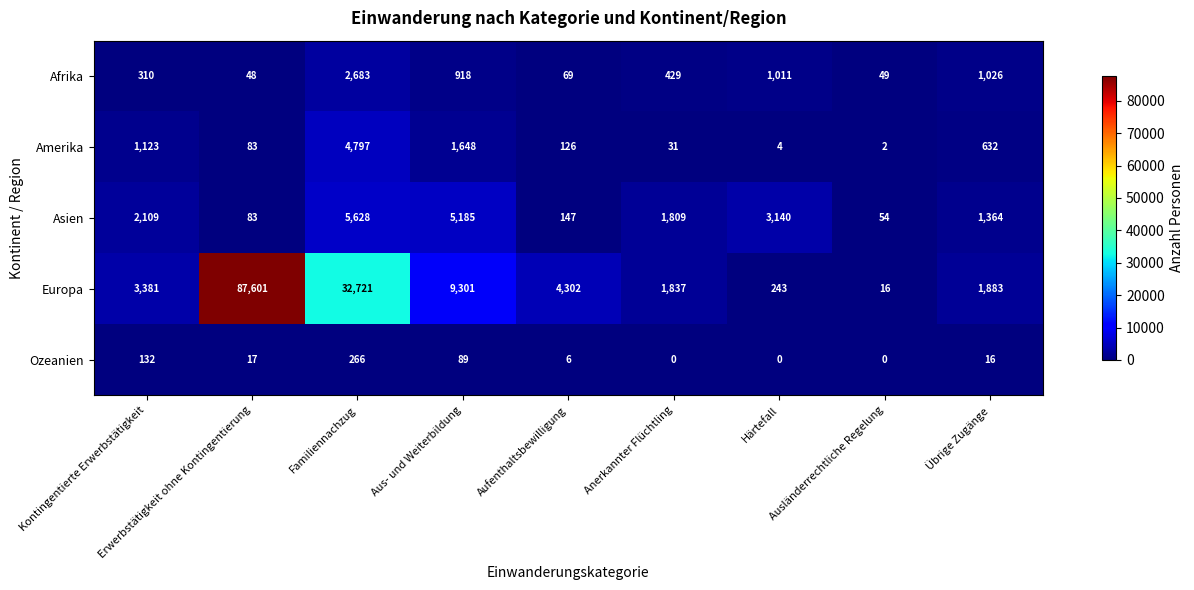

Which series has the largest total across all categories?

Europa